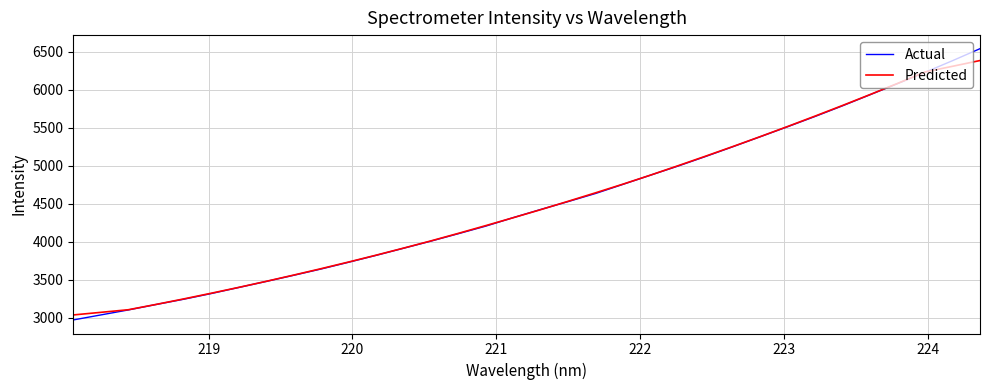

What is the minimum value for Predicted?

3037.4